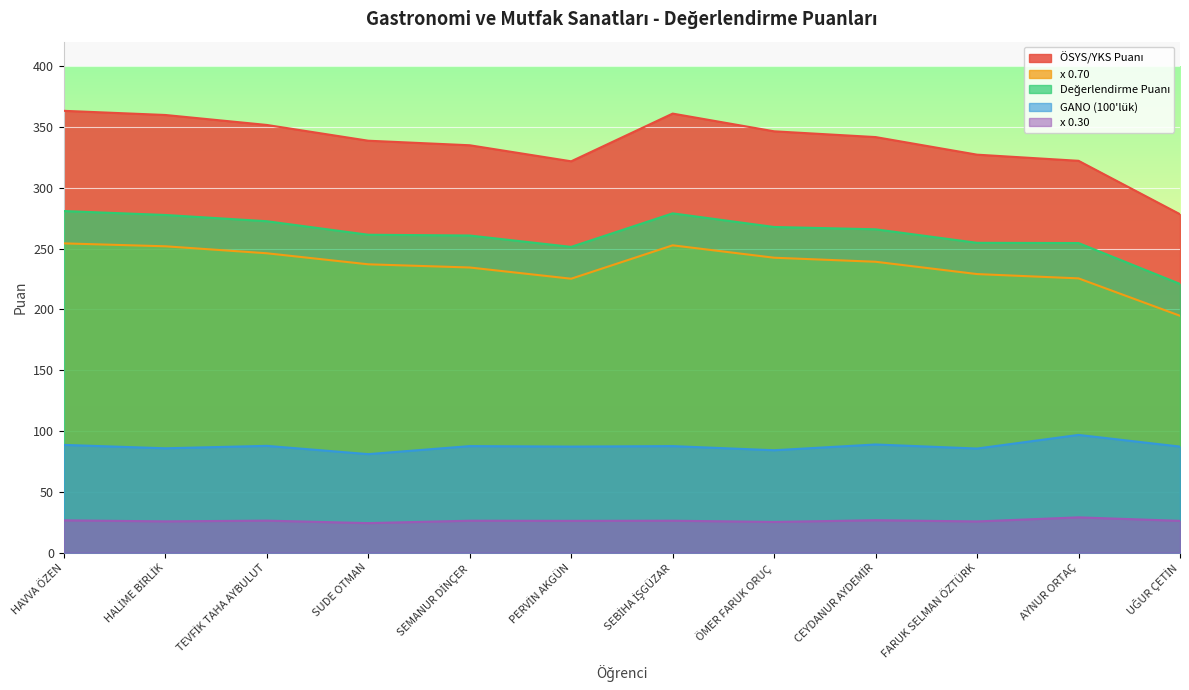

What is the value of the x 0.30 point at the 2nd from the left?

25.7